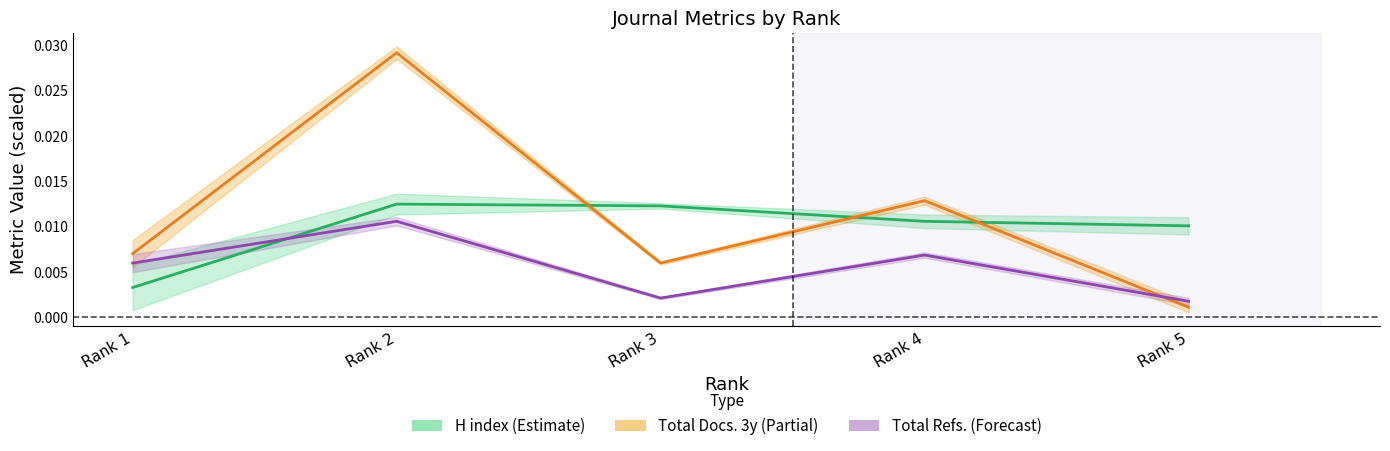

Rank the categories by H index value from lowest to highest.

Rank 1, Rank 5, Rank 4, Rank 3, Rank 2